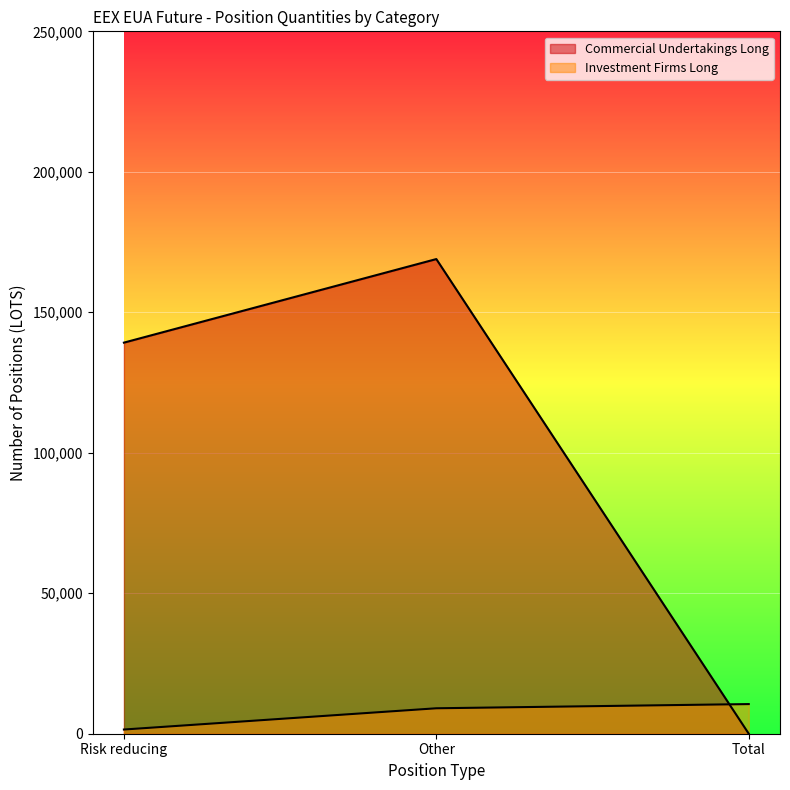

What is the difference between the second highest and minimum values in the Investment Firms Long series?

7561